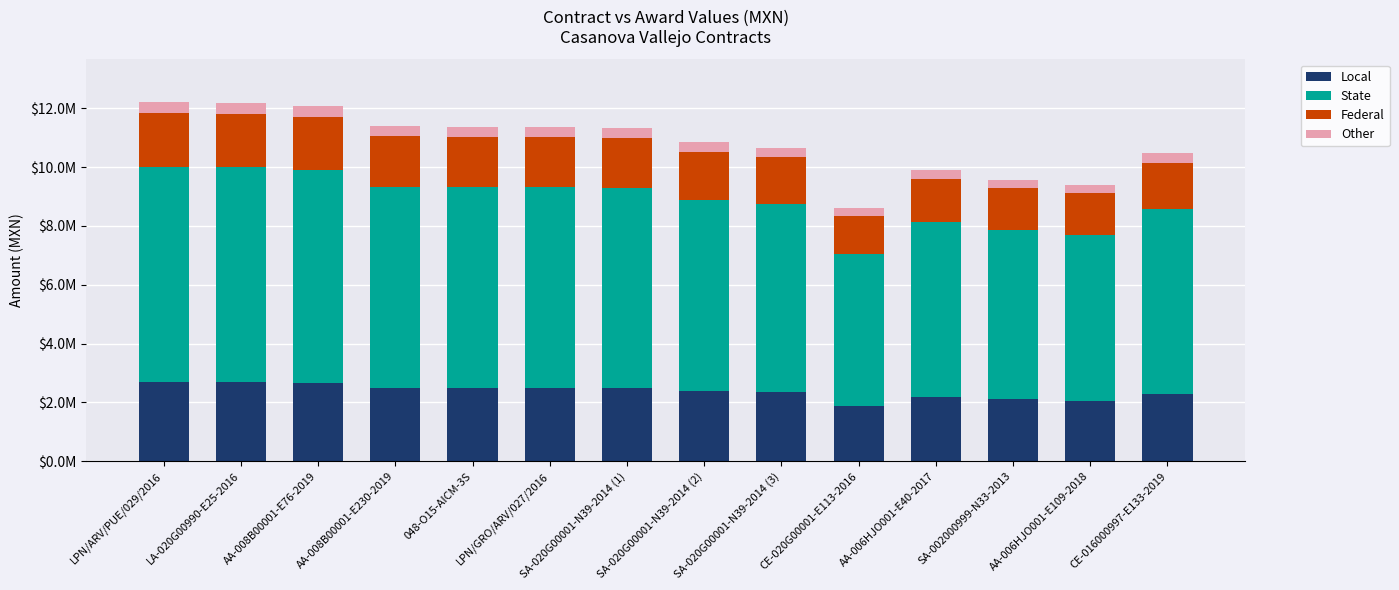

Are the bars horizontal?

No